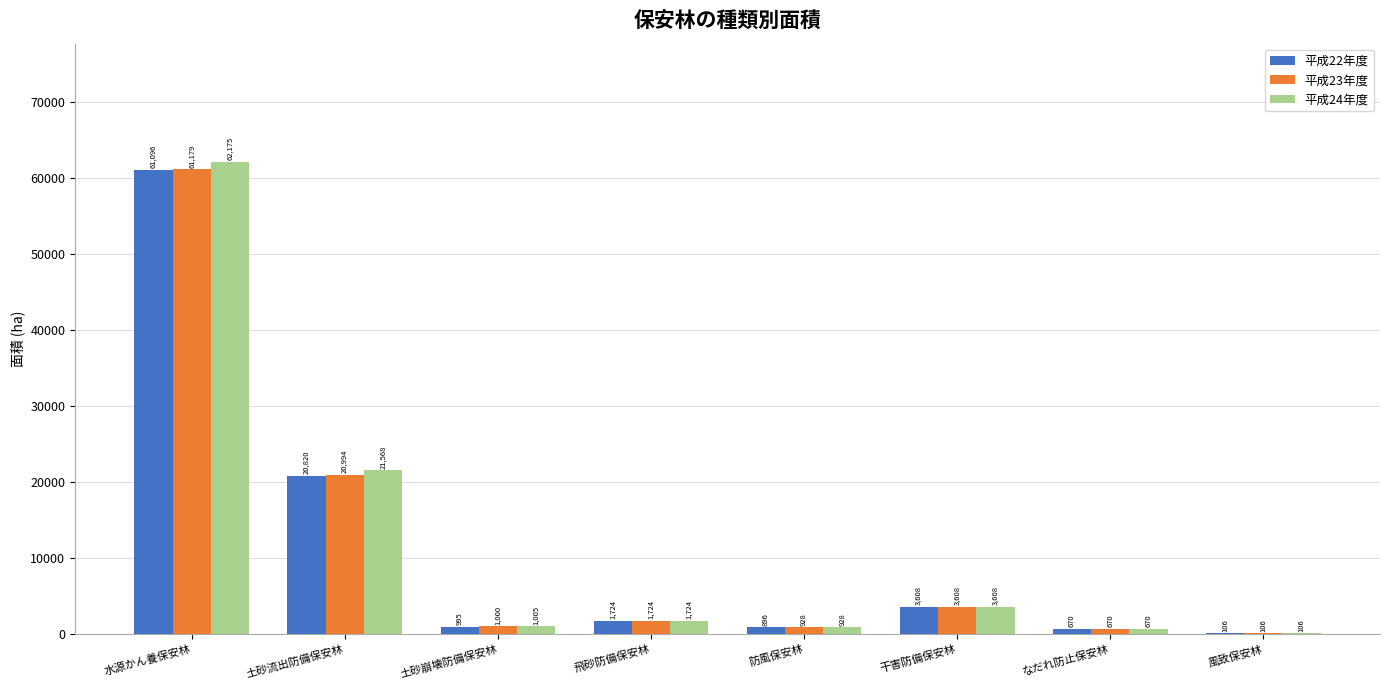

Are the bars horizontal?

No